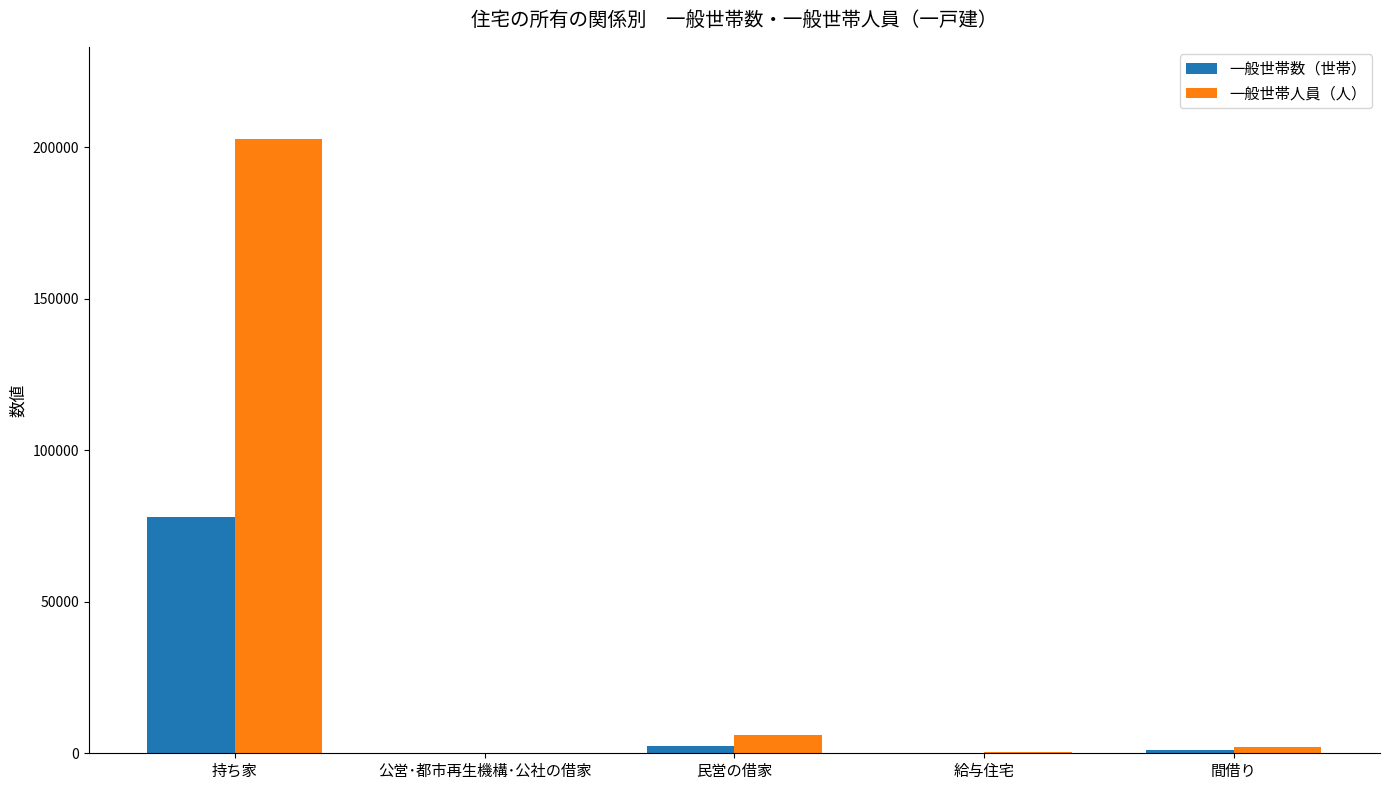

What is the difference between the 一般世帯人員（人） values at 民営の借家 and 給与住宅?

5369